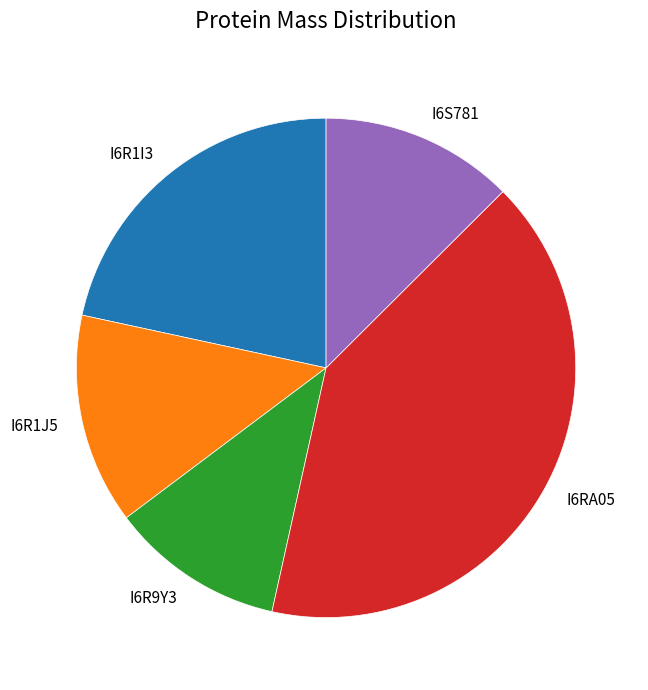

Approximately how many times larger is the value at I6S781 compared to I6R1I3?

0.6